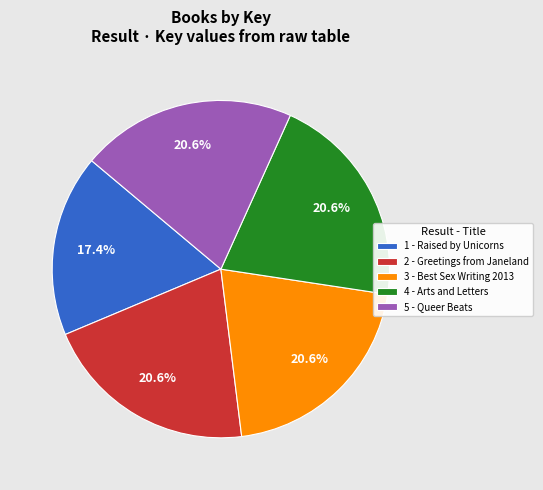

What percentage is NOT represented by 3 - Best Sex Writing 2013?

79.4%